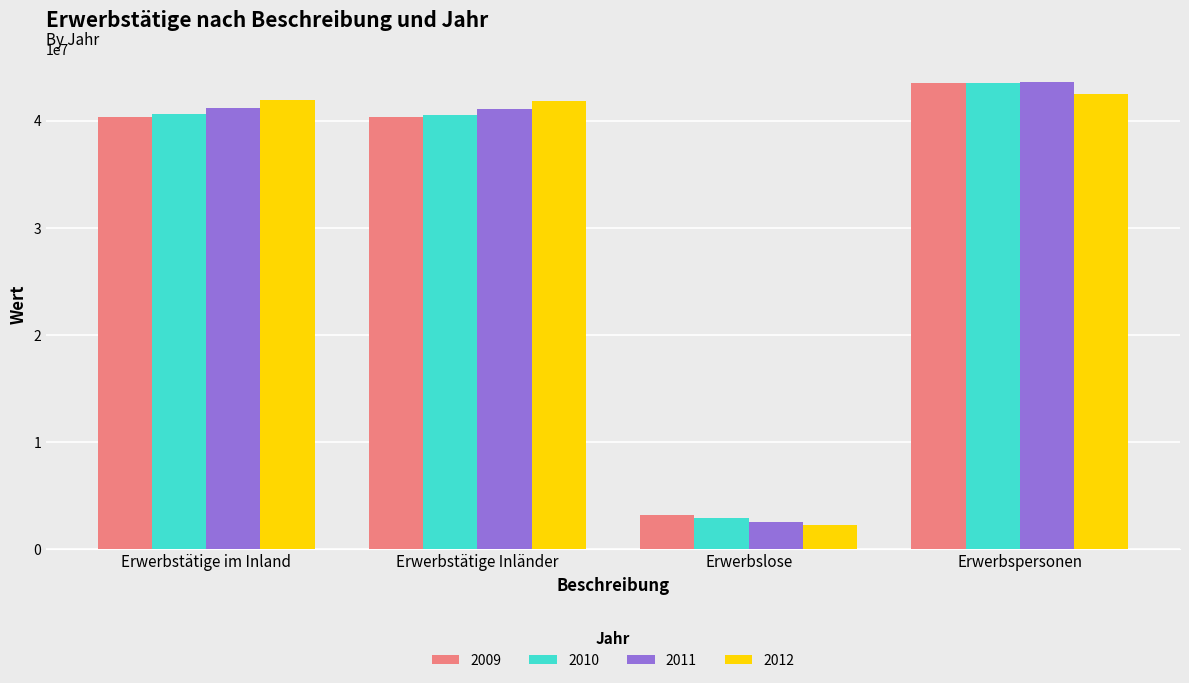

What is the average value of the 2011 series?

32100000